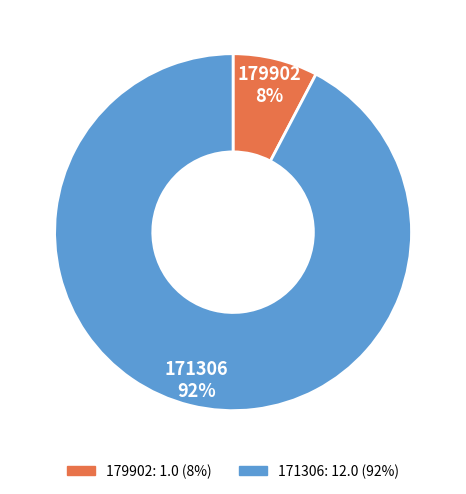

Which slice is the largest?

171306